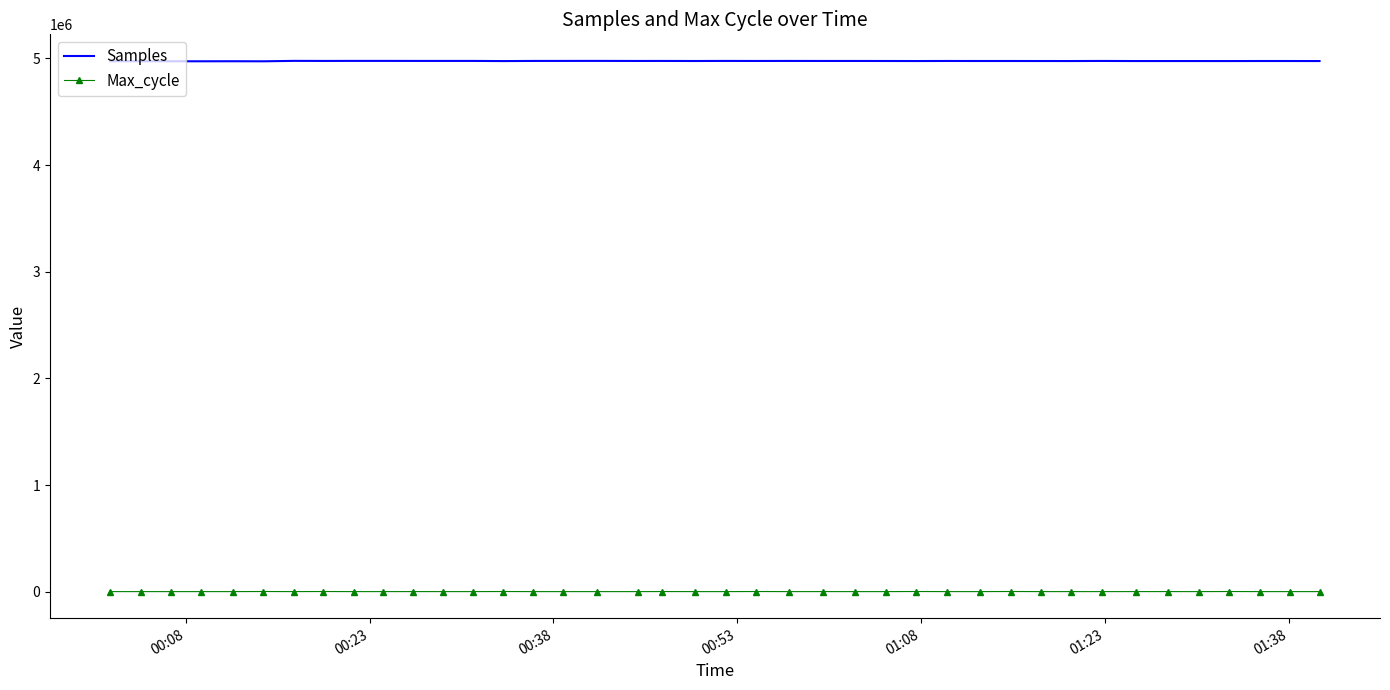

Which series has the largest range (max minus min)?

Samples